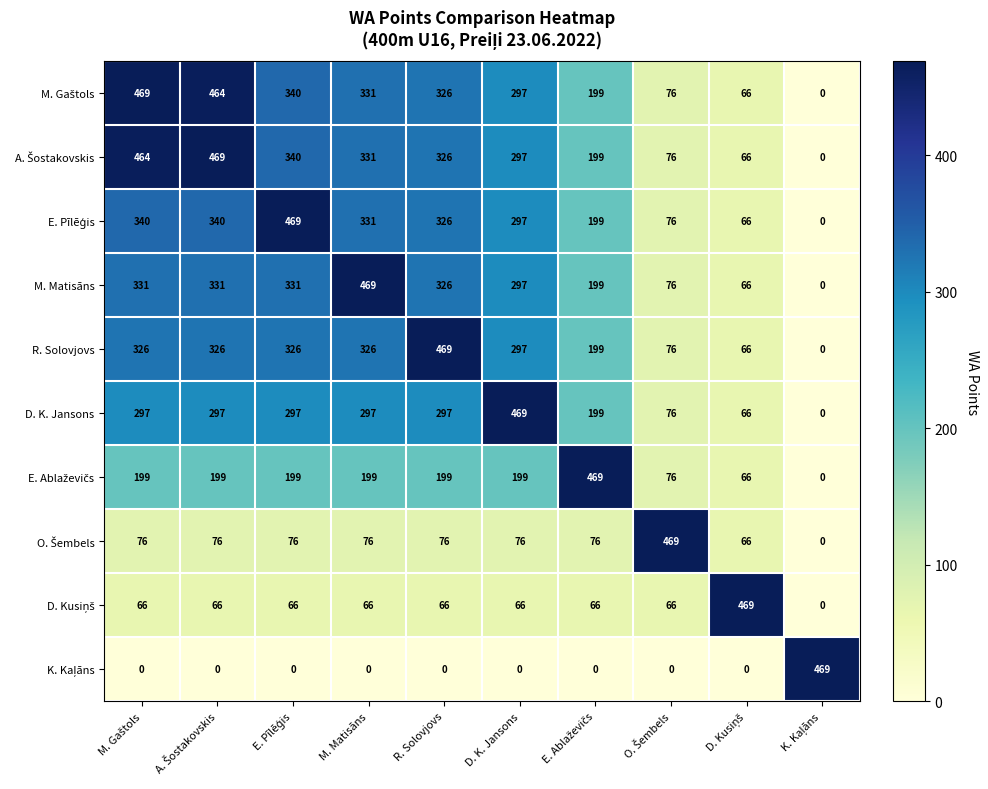

What is the sum of all M. Matisāns values?

2426